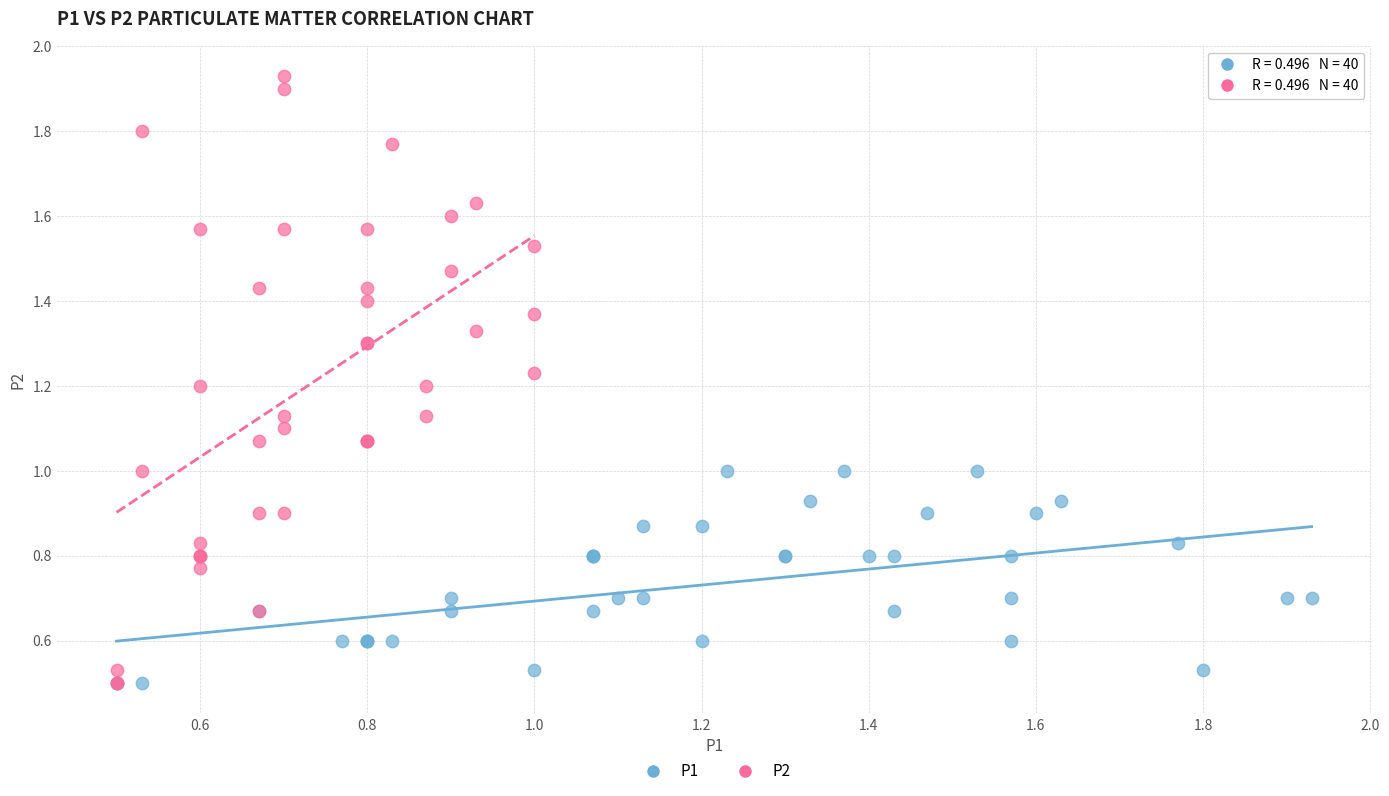

Which series has the largest Y range (max minus min)?

P2